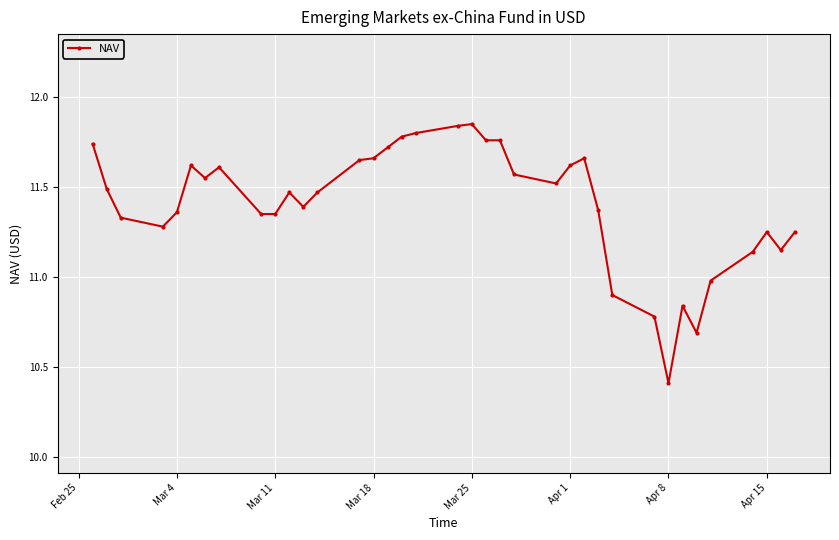

What is the difference between the maximum and minimum values?

1.4